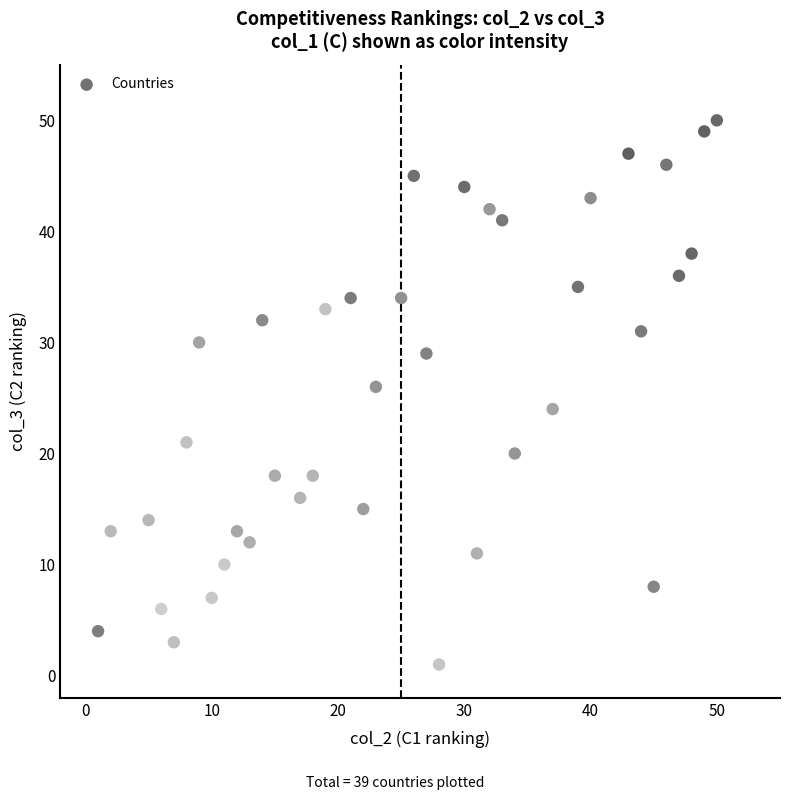

What is the range of X values (max minus min)?

49